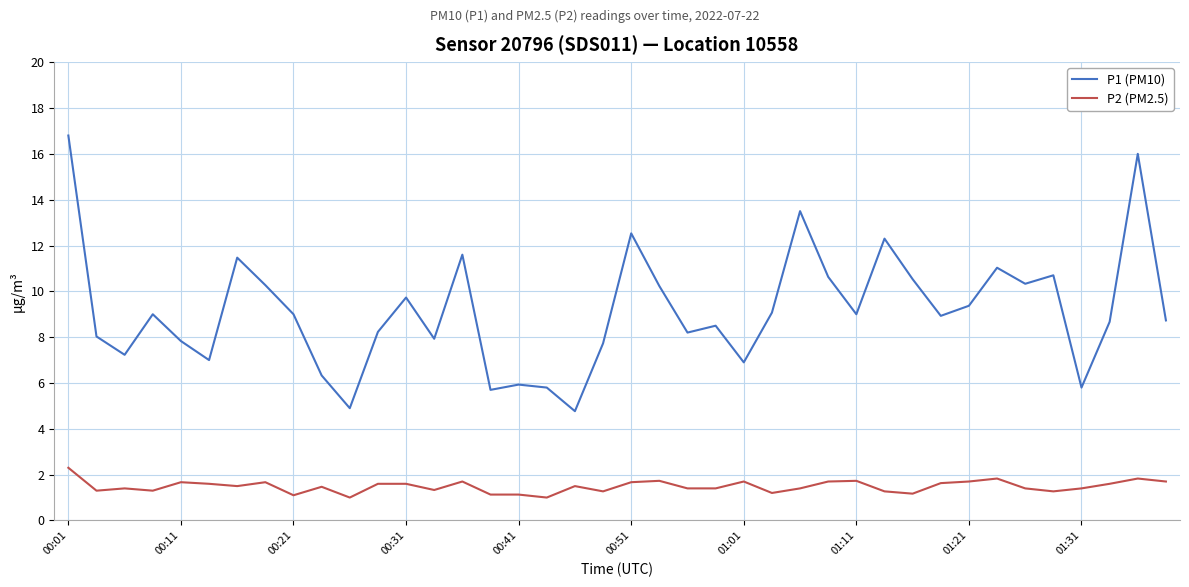

What is the maximum value shown in the chart?

16.8